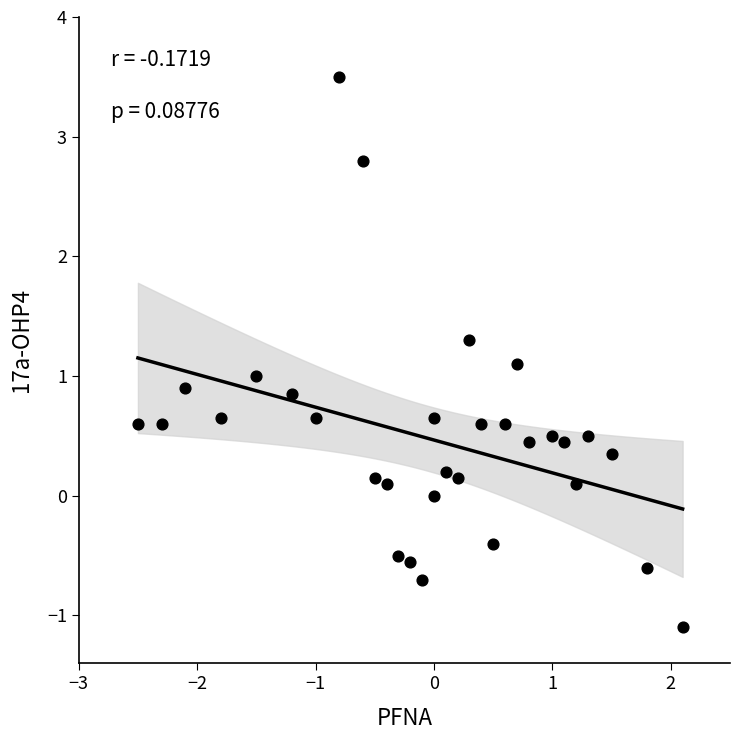

What is the range of X values (max minus min)?

4.6